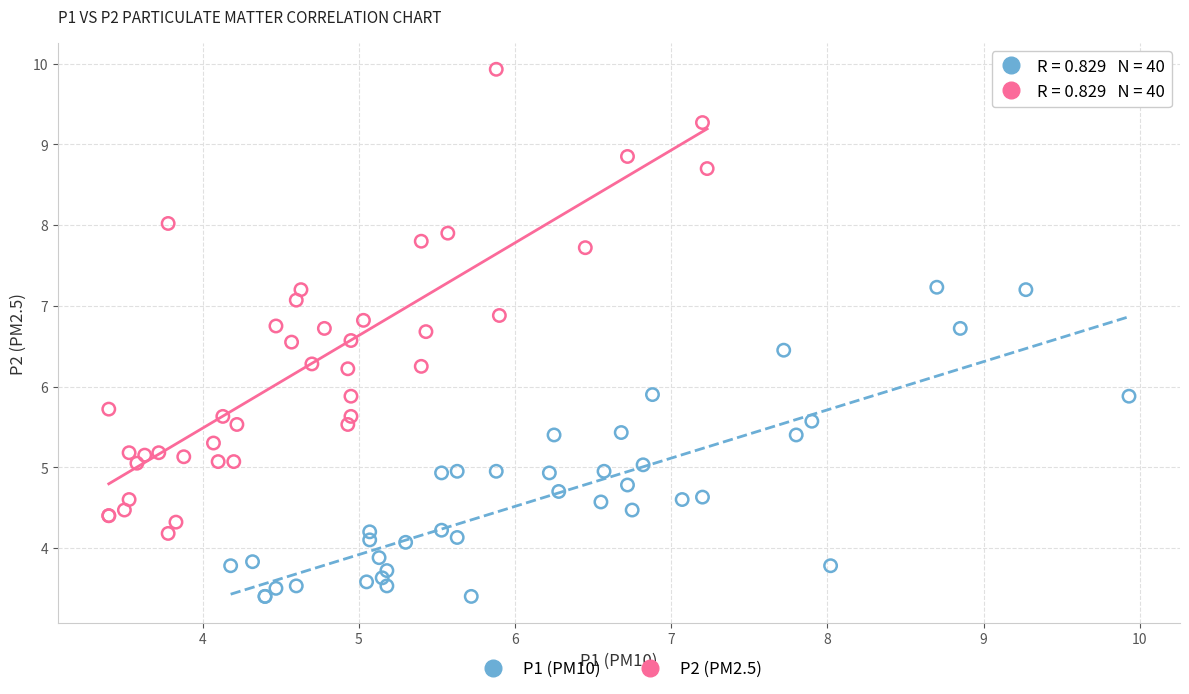

Which series has the largest Y range (max minus min)?

P2 (PM2.5)